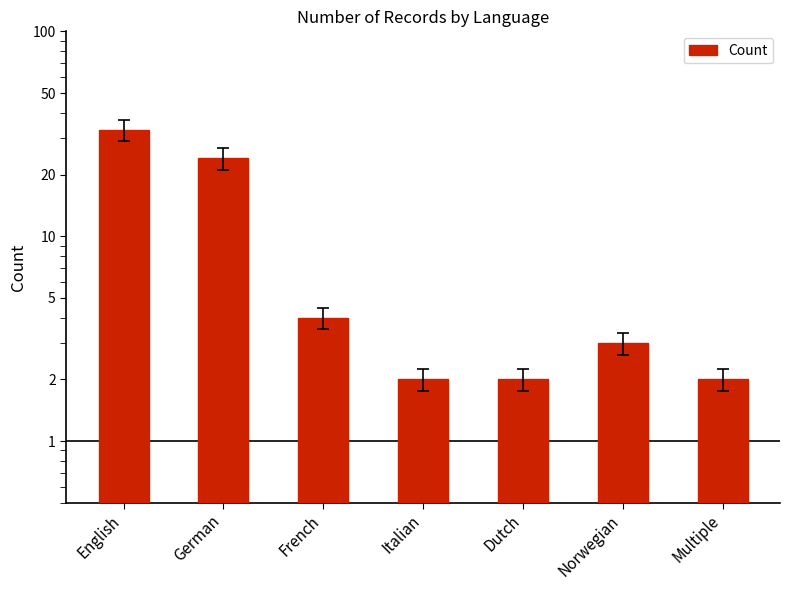

List the labels in order of value, largest first.

English, German, French, Norwegian, Italian, Dutch, Multiple